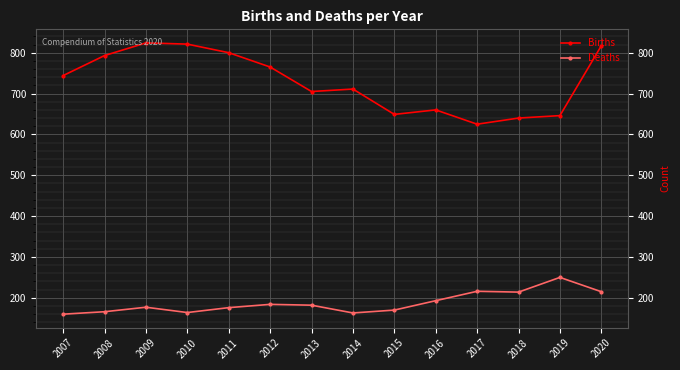

Where does the Deaths series first go above 182?

2012